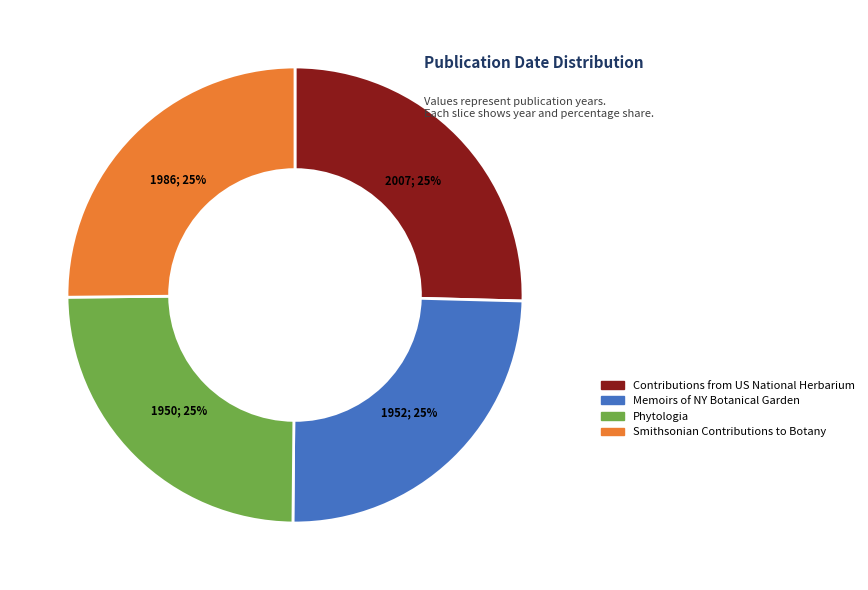

To the nearest percent, what is the average slice percentage?

25%